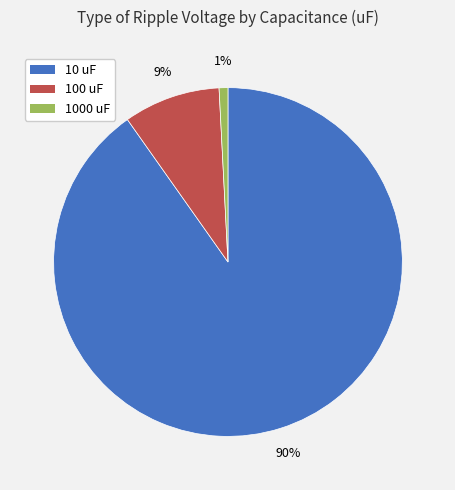

To the nearest percent, what is the difference between the largest and smallest slice percentages?

89%